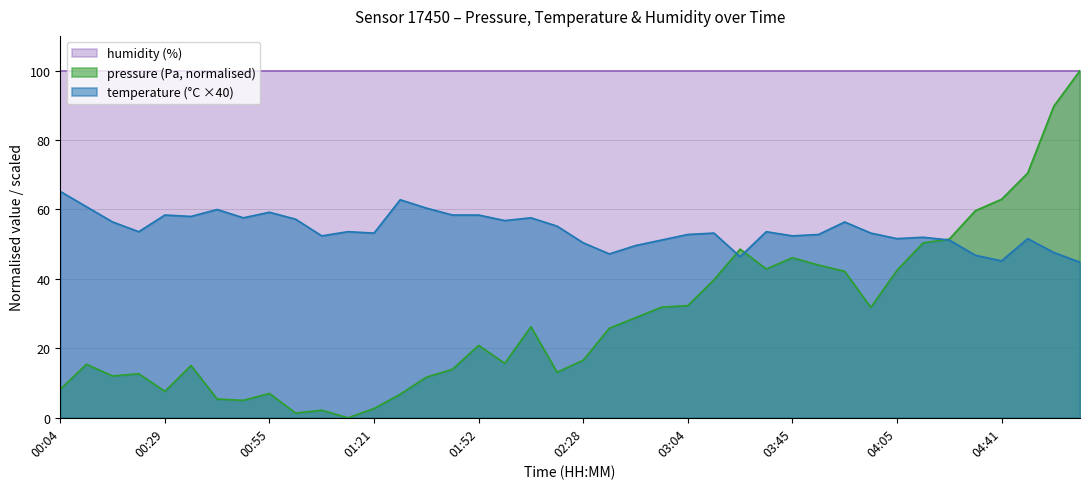

How many data points does each series have?

40